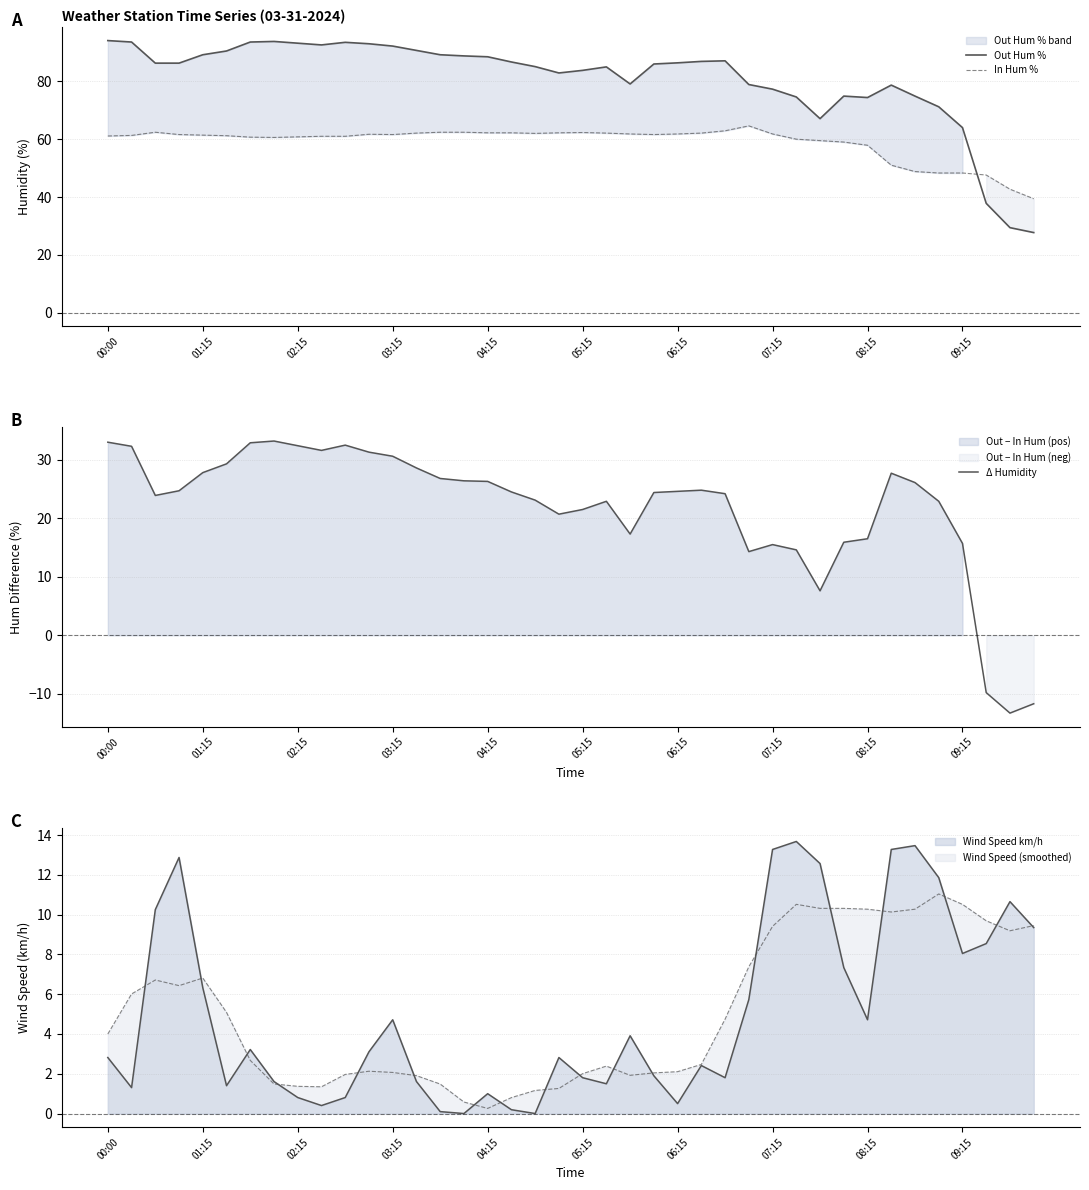

What is the sum of all Out Hum % values?

3229.0